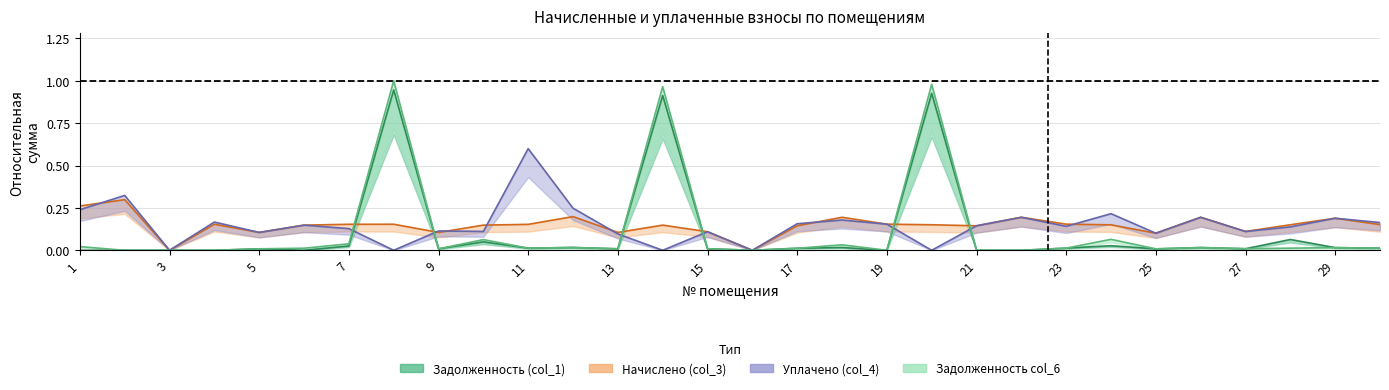

How many interior local valleys does the Задолженность (col_1) series have?

8